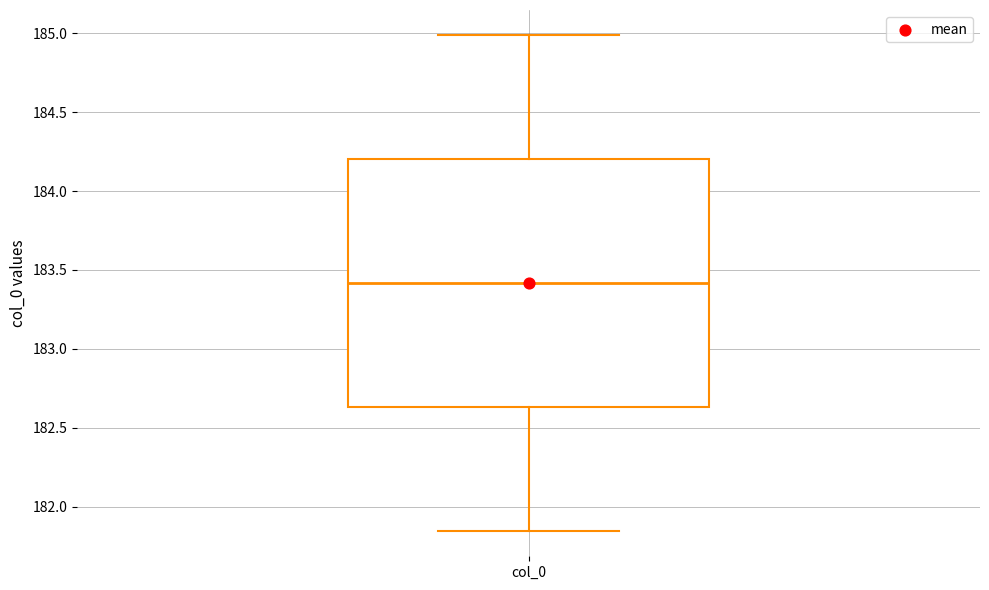

Transcribe this box plot: give where the median line is, the range the box spans, and where the two whiskers end, as read against the y-axis. The values are not printed on the chart, so give them approximately, as read against the axis.

median 183.40, box 182.65 to 184.20, whiskers 181.85 to 185.00